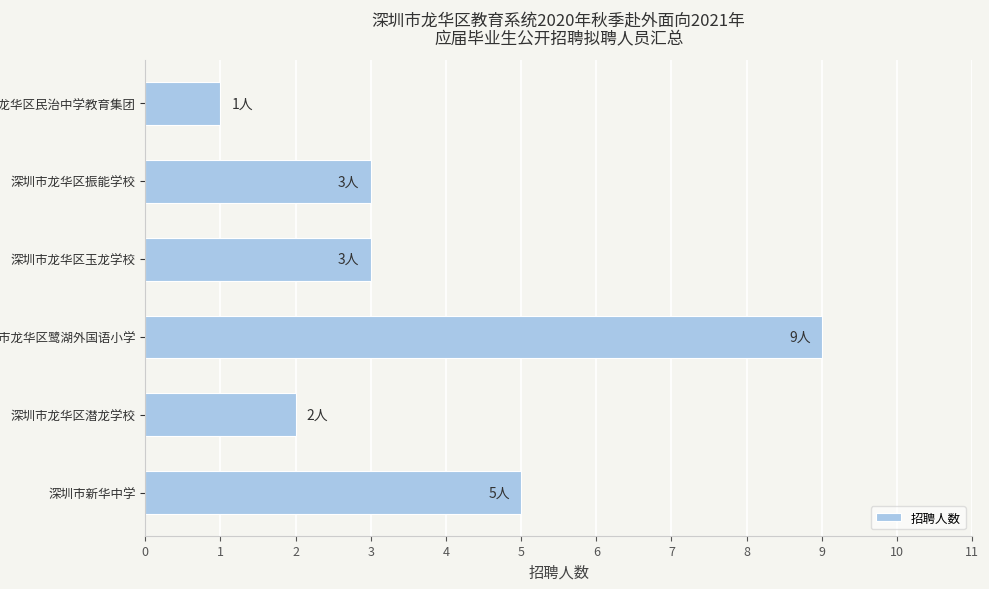

Reading bottom to top, transcribe all the data shown in this chart.

5	2	9	3	3	1